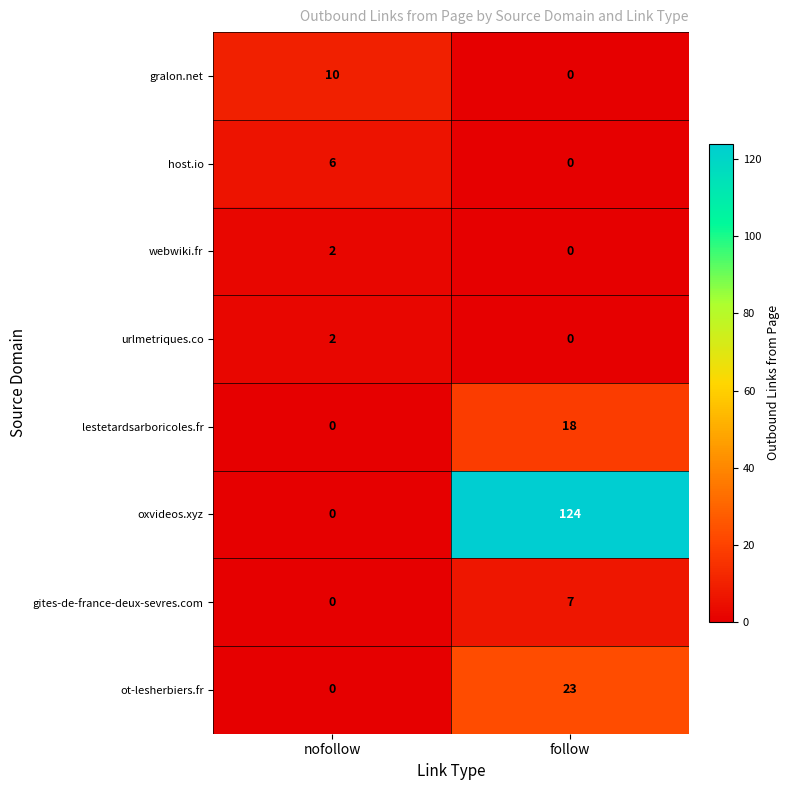

The lestetardsarboricoles.fr series shows 0 at nofollow. True or false?

True